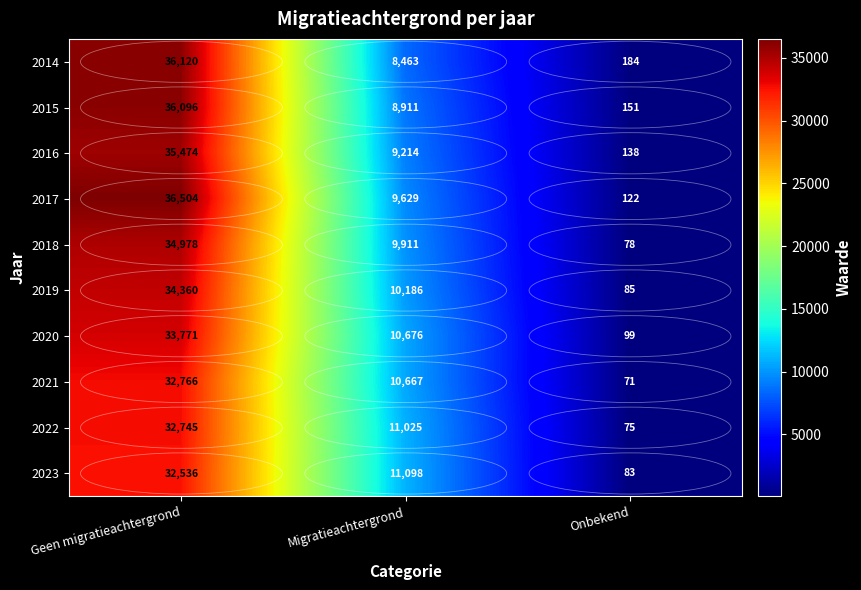

What is the minimum value for 2018?

78